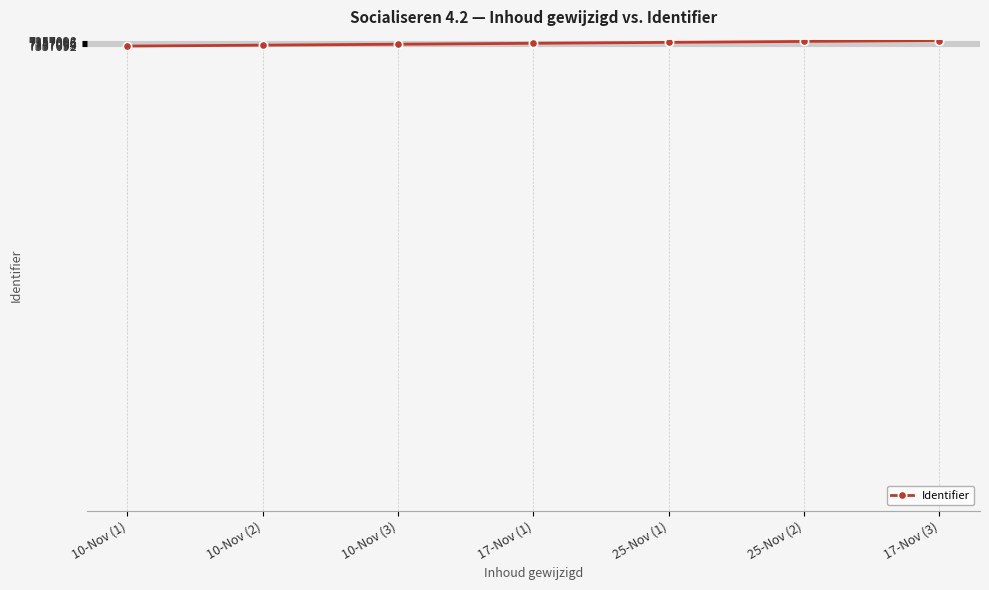

How many lines are shown in the chart?

1